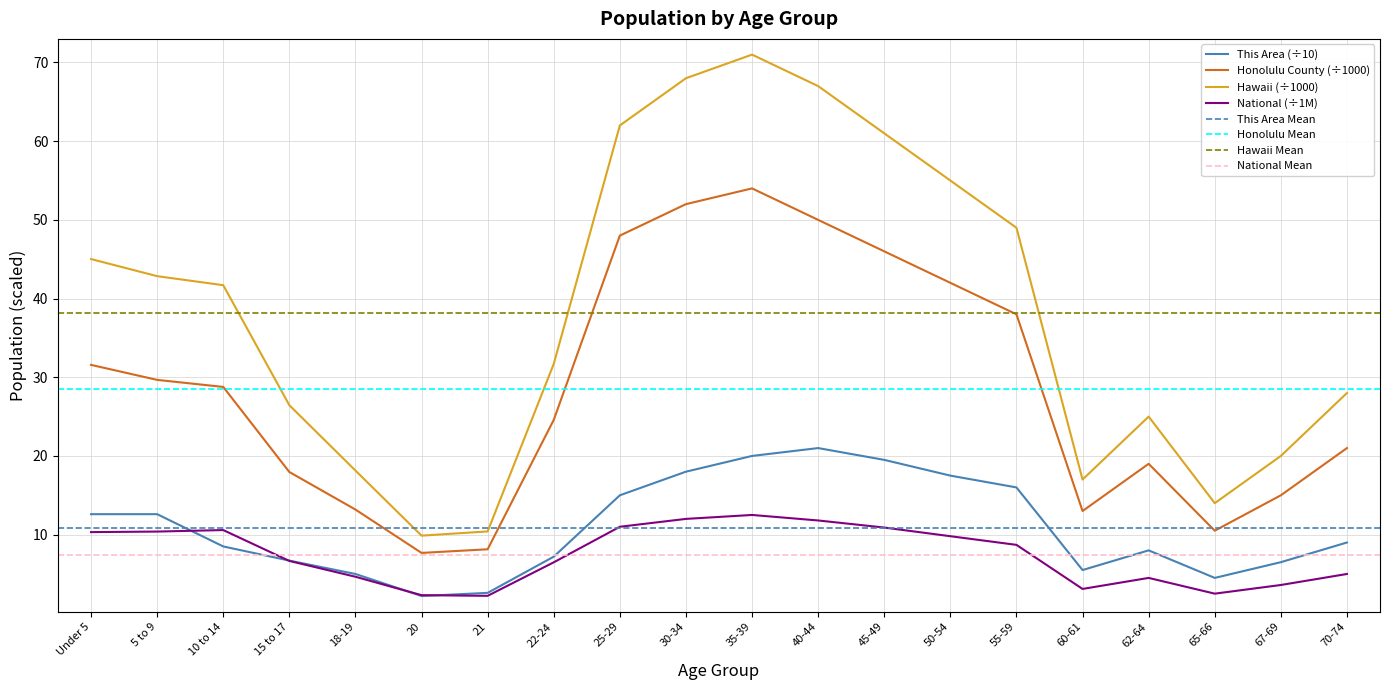

What is the maximum value shown in the chart?

71.0